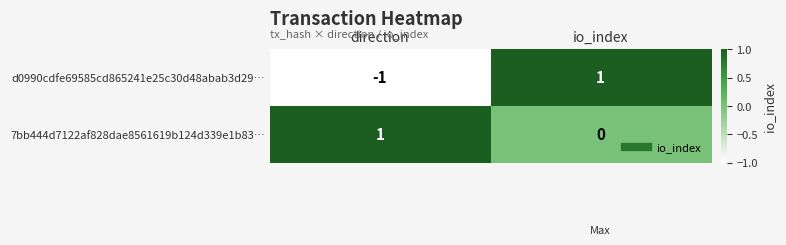

List the series in order of their overall mean, lowest first.

d0990cdfe69585cd865241e25c30d48abab3d29…, 7bb444d7122af828dae8561619b124d339e1b83…